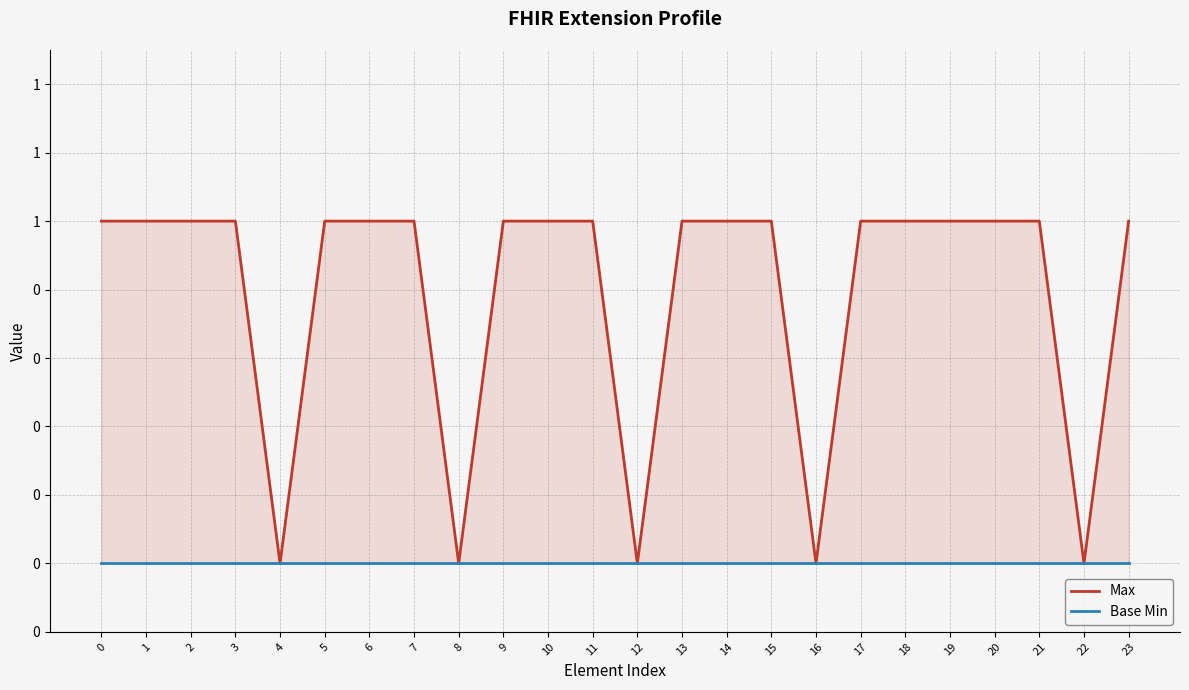

How many values in the Max series are below 1?

5